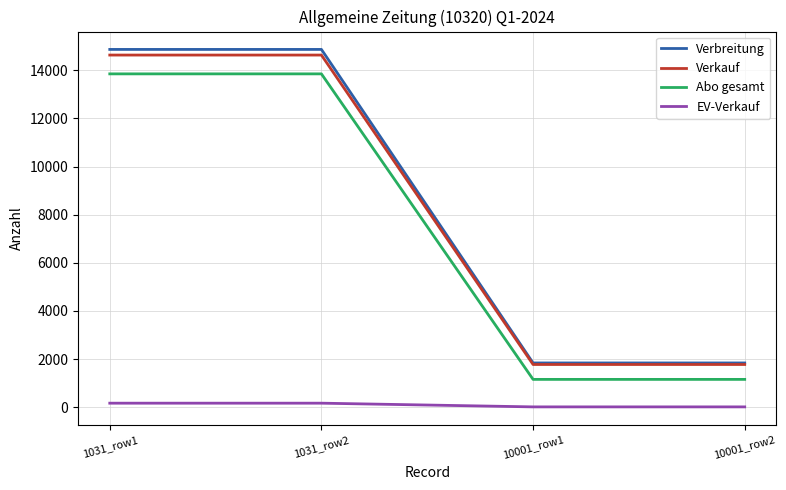

What is the maximum value for Verbreitung?

14868